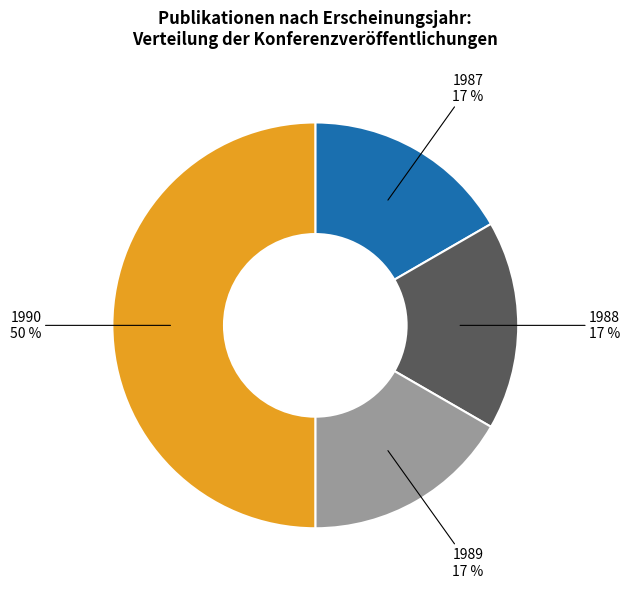

True or false: 1988 accounts for 17% of the total.

True